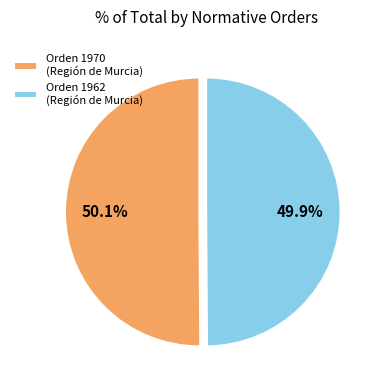

How much of the chart is everything except Orden 1962 (Región de Murcia)?

50.1%